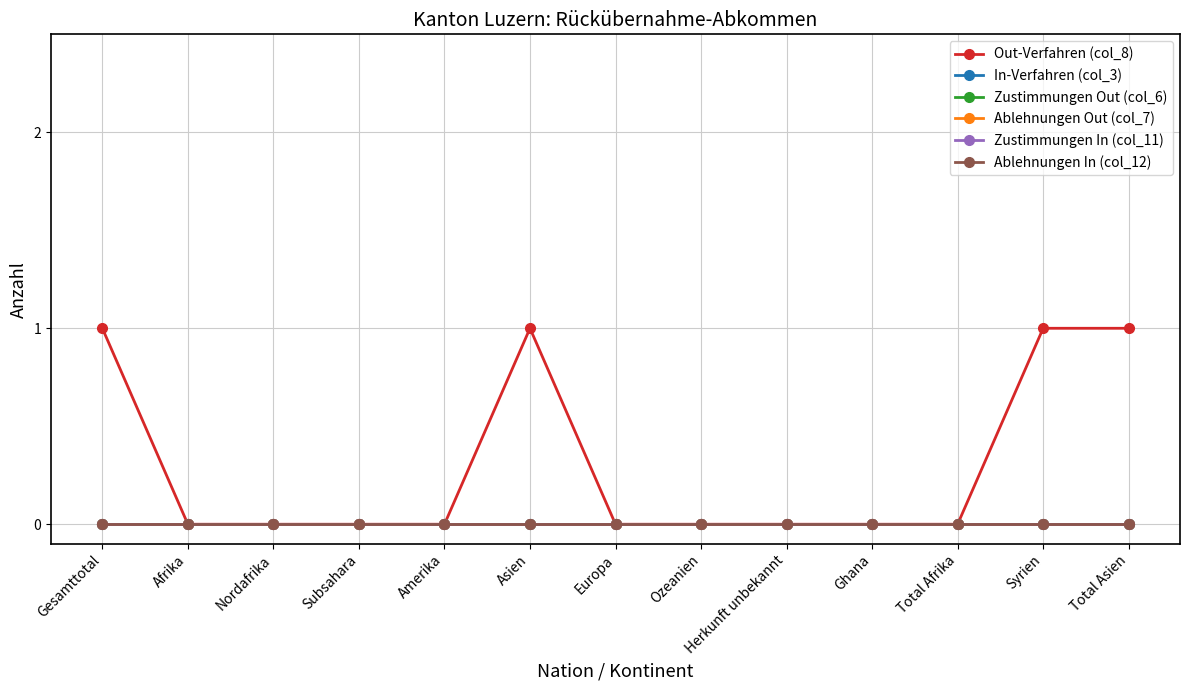

Is this an area chart (filled region under the line)?

No